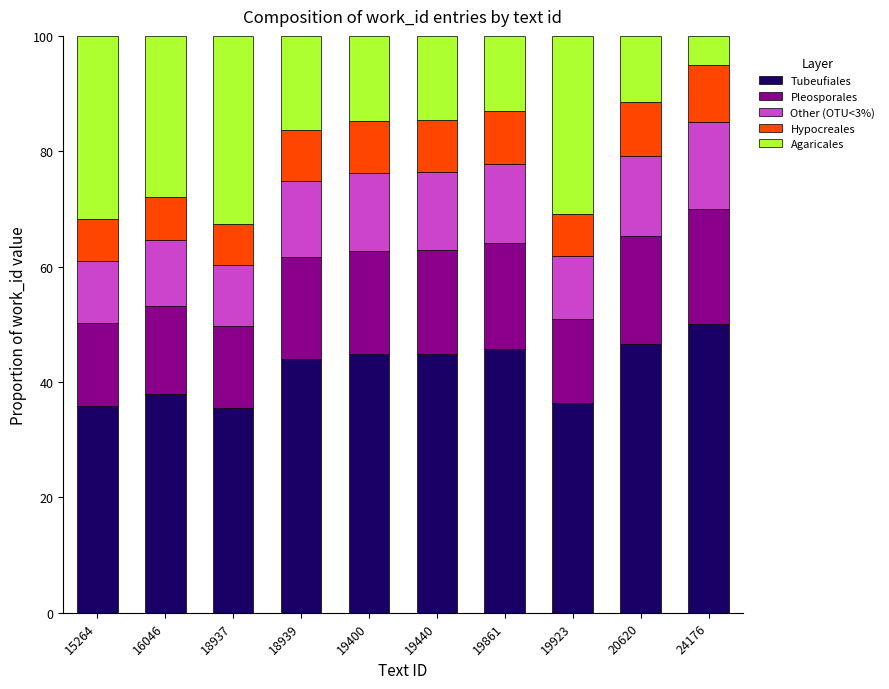

What is the total value across all series at 19440?

100.0